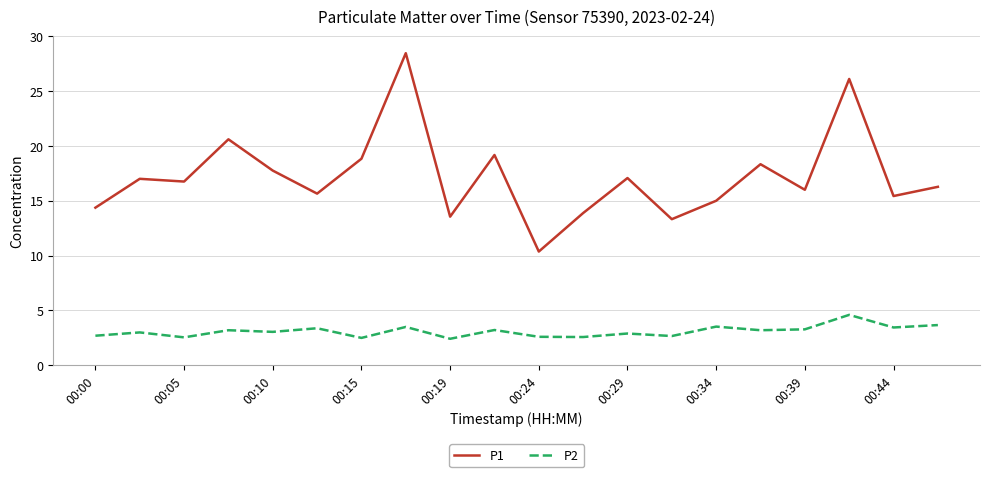

Which series has the widest spread of values?

P1